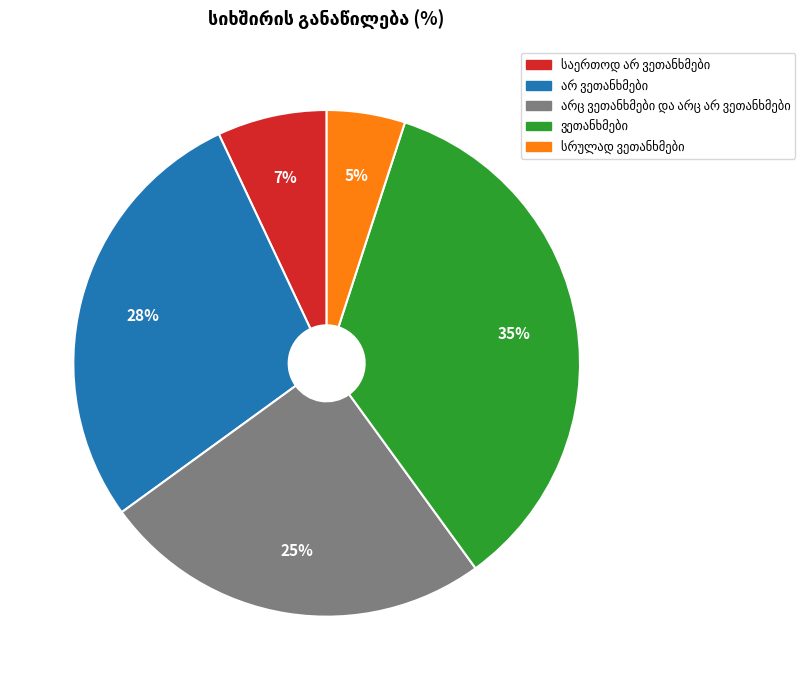

To the nearest percent, what is the difference between the largest and smallest slice percentages?

30%